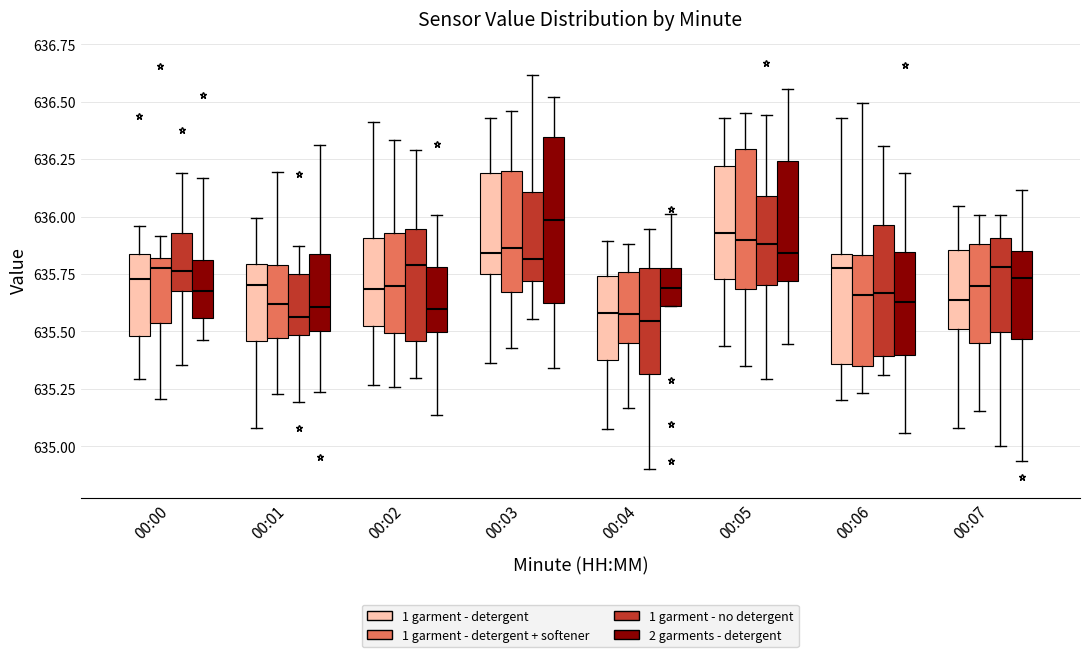

Comparing the boxes themselves (not the whiskers), which one is the tallest?

00:03 (2 garments - detergent)